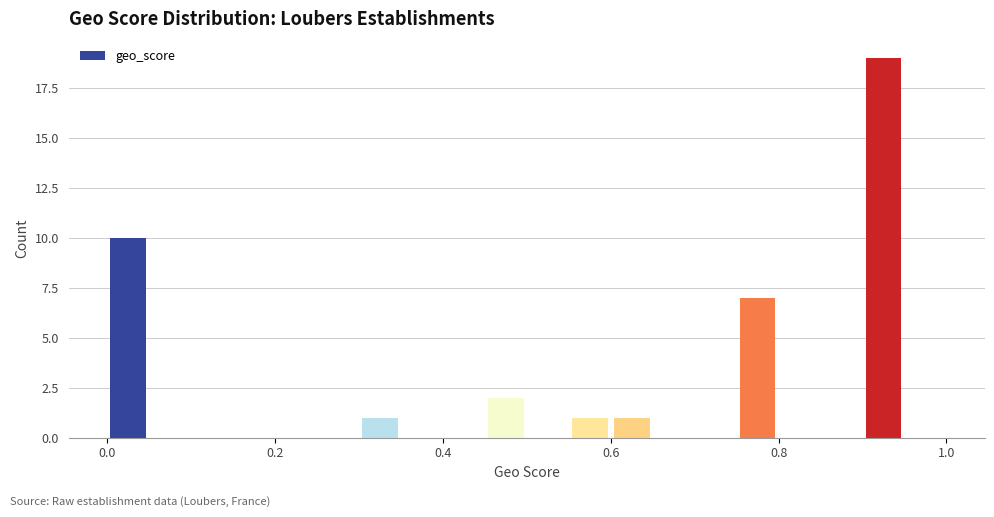

Around what value on the x-axis is the tallest bar? Give the approximate position of its centre, as read against the axis.

0.92